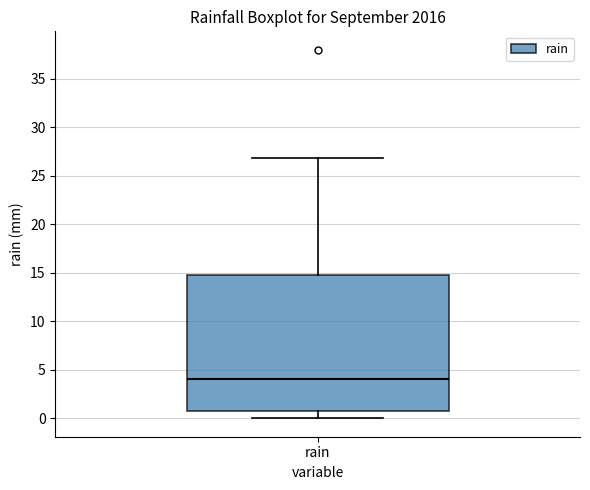

Where is the lower edge of the box for rain on the y-axis? The values are not printed on the chart, so give them approximately, as read against the axis.

1